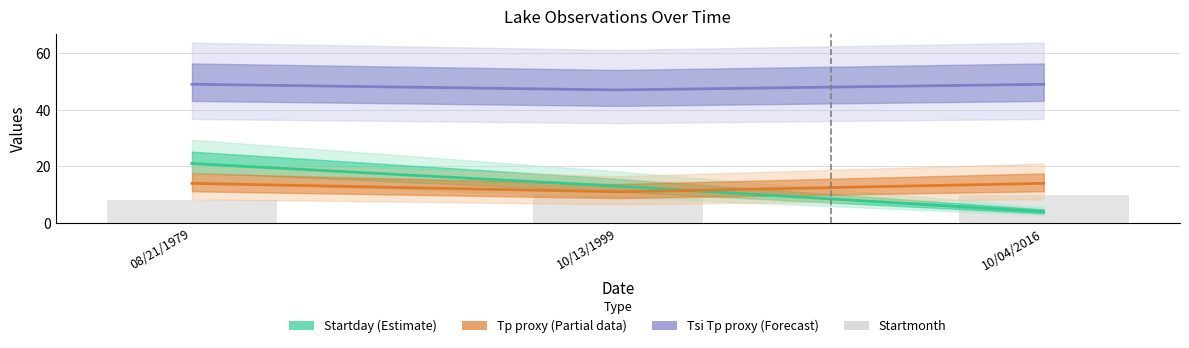

The Tp proxy series shows 14 at 10/04/2016. True or false?

True